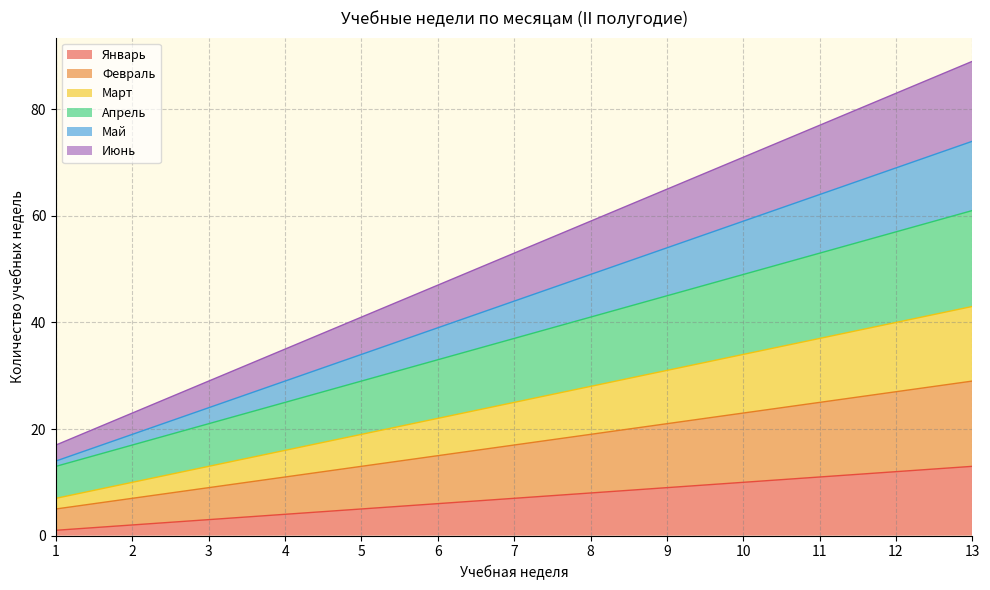

The value of Январь at 8 is 5. True or false?

False